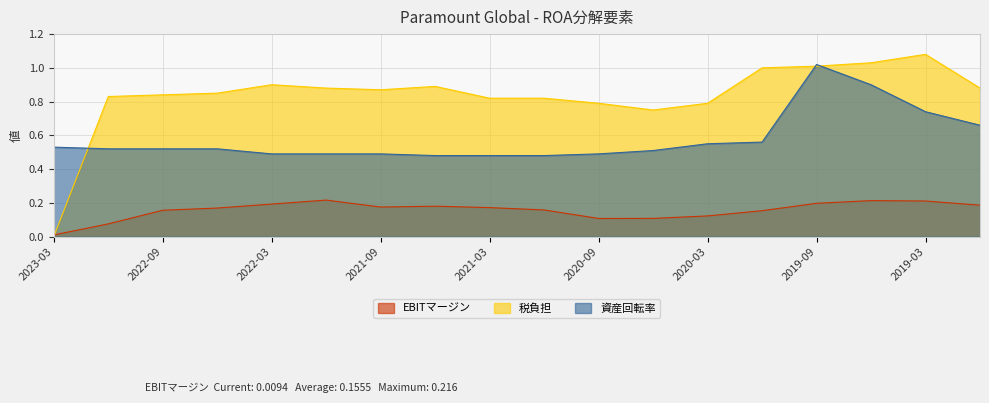

Is it true that EBITマージン equals 0.1 at 2020-09?

True